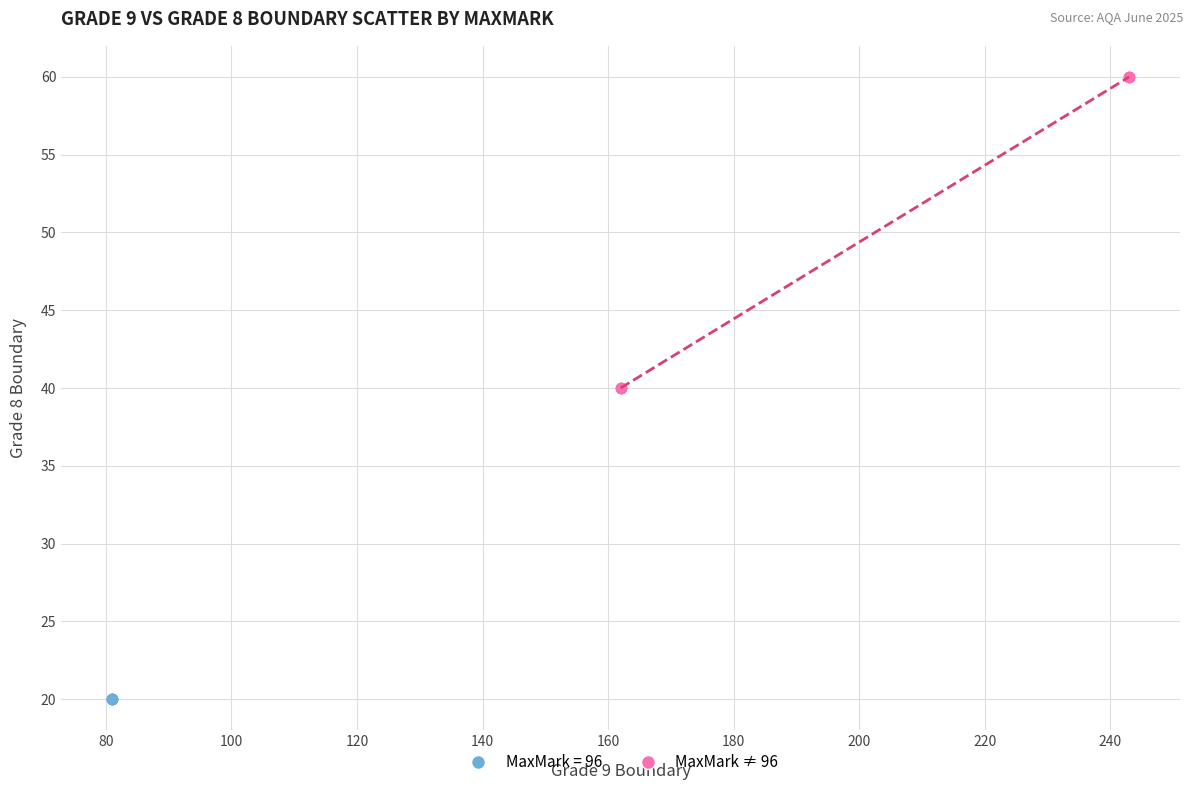

Which series reaches the minimum Y coordinate?

MaxMark = 96